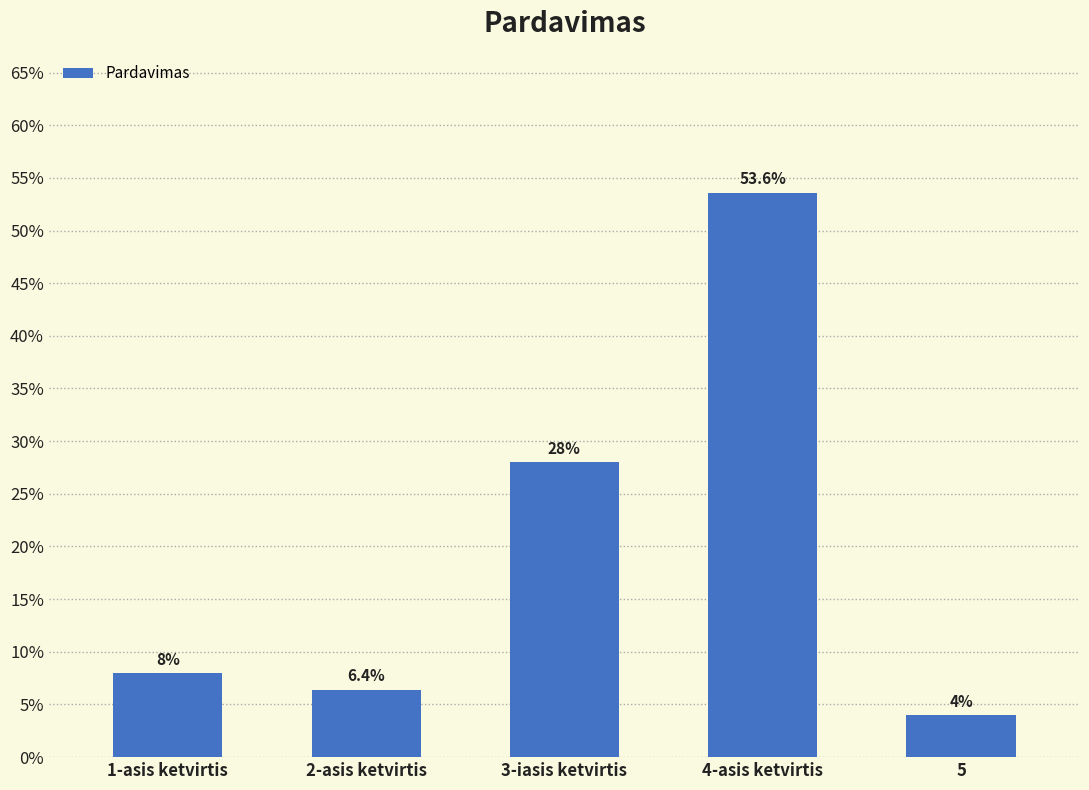

Reading left to right, transcribe all the data shown in this chart.

1-asis ketvirtis=0.1	2-asis ketvirtis=0.1	3-iasis ketvirtis=0.3	4-asis ketvirtis=0.5	5=0.0